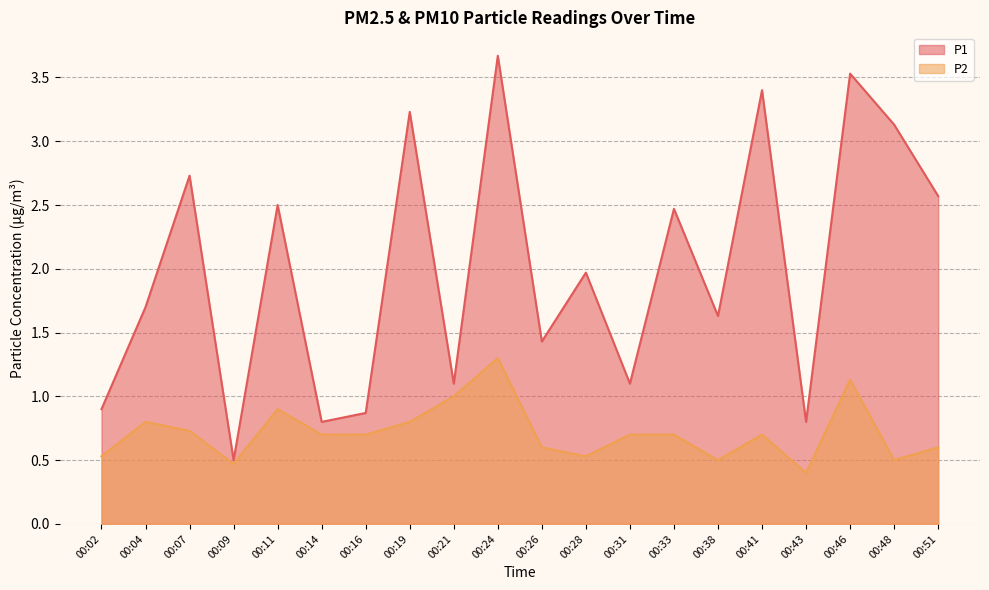

At 00:51, list the series in order from smallest to largest.

P2, P1